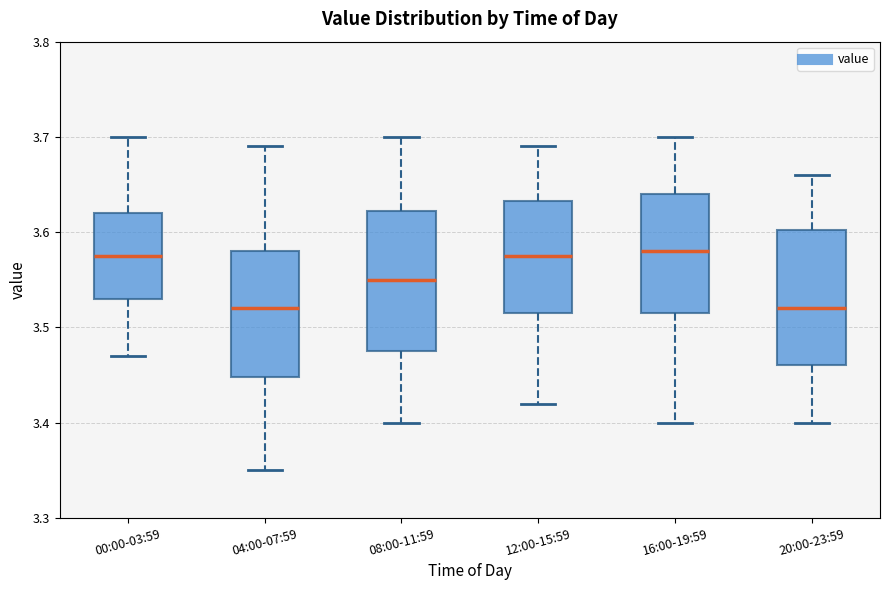

Where is the lower edge of the box for 20:00-23:59 on the y-axis? The values are not printed on the chart, so give them approximately, as read against the axis.

3.46